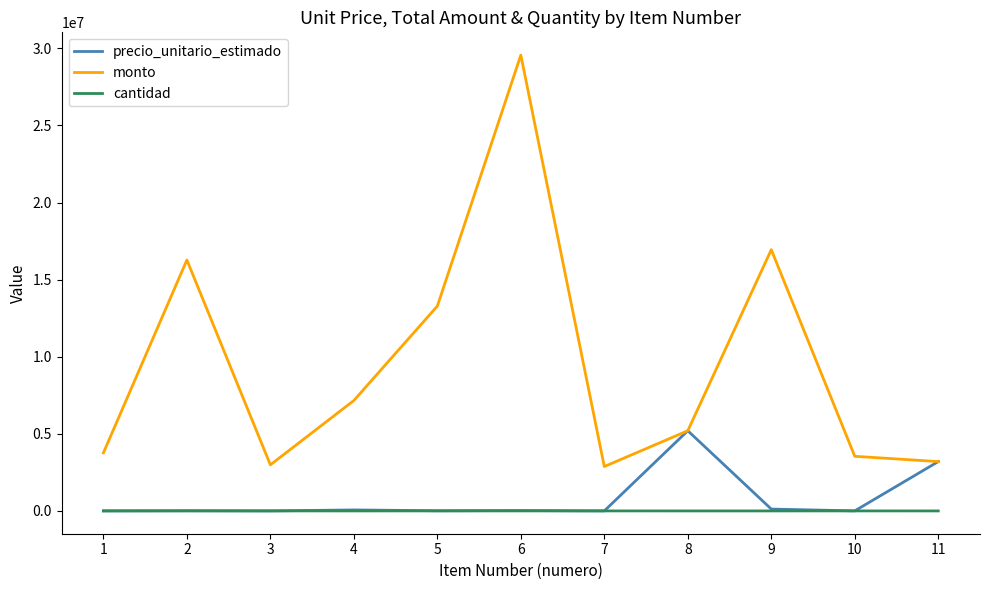

True or false: cantidad and monto intersect in this chart.

False